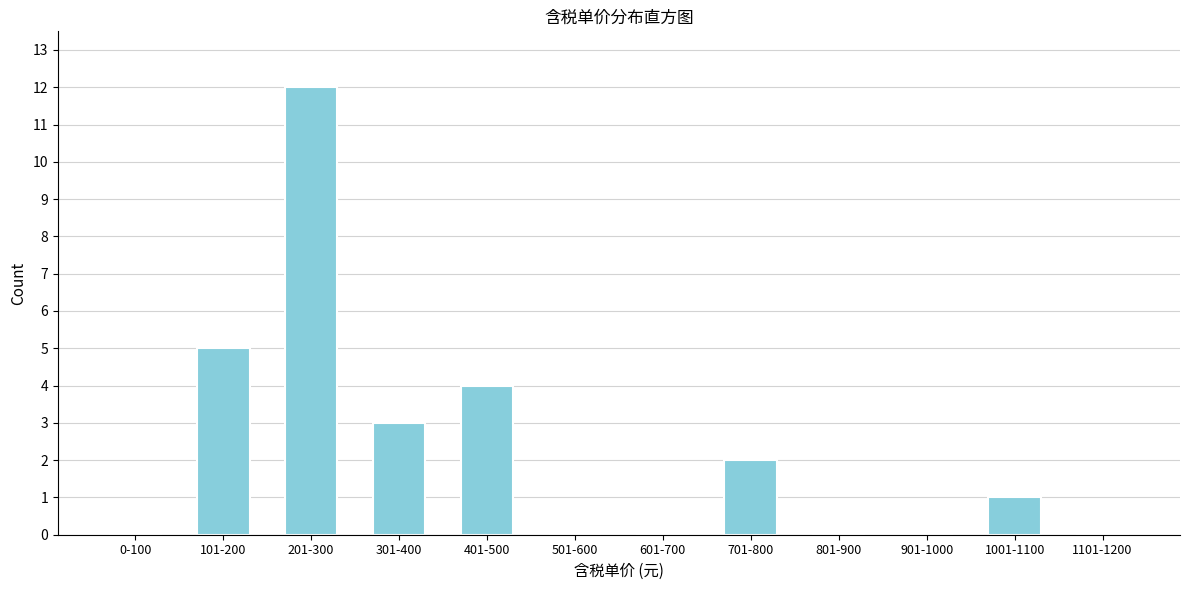

Reading left to right, transcribe all the data shown in this chart.

0-100=0	101-200=5	201-300=12	301-400=3	401-500=4	501-600=0	601-700=0	701-800=2	801-900=0	901-1000=0	1001-1100=1	1101-1200=0